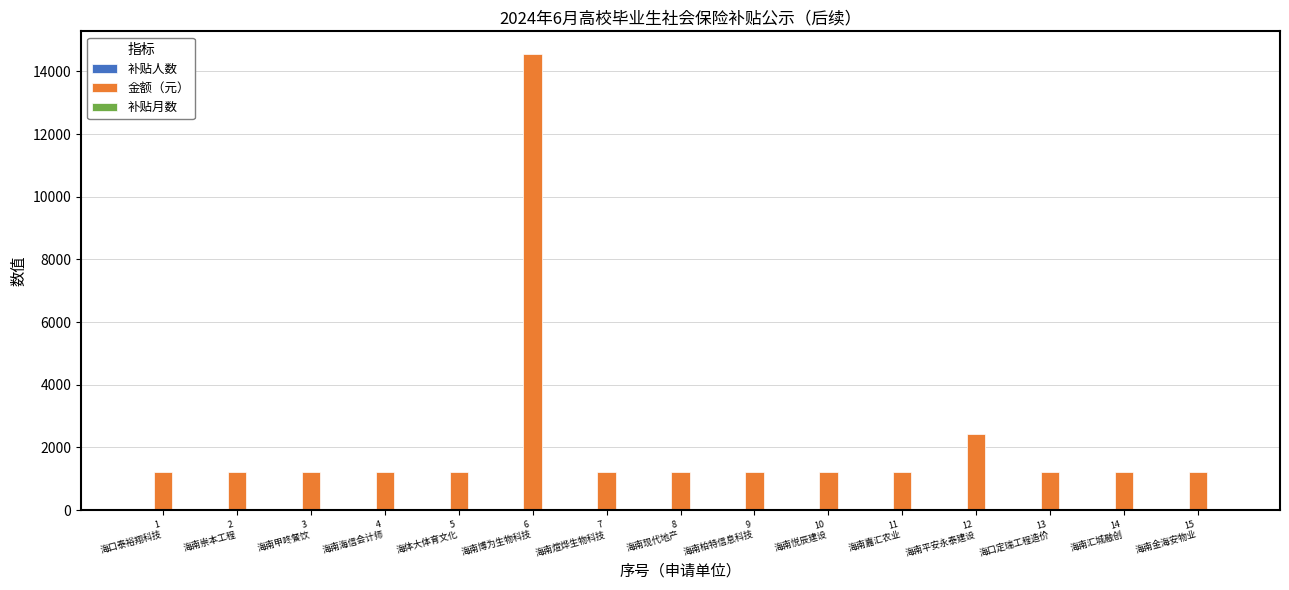

What is the sum of all 金额（元） values?

32662.5